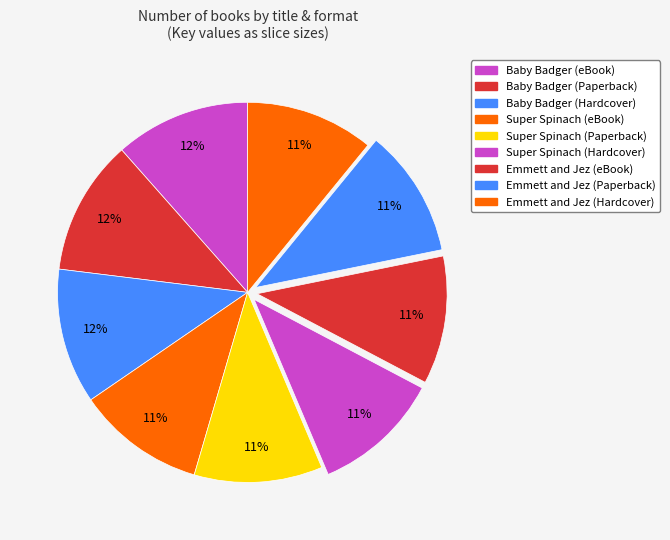

Count the number of slices in the pie.

9